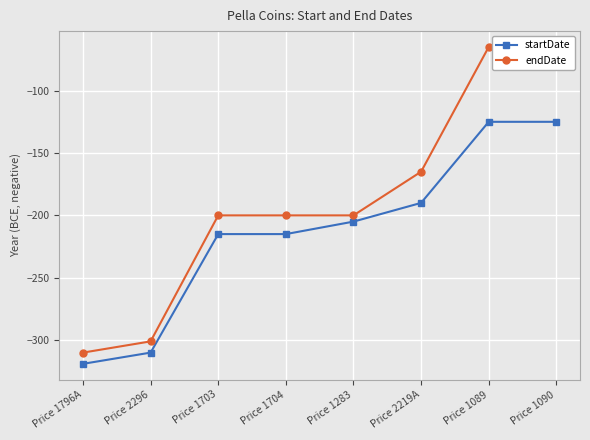

How many values in the startDate series exceed -205?

3